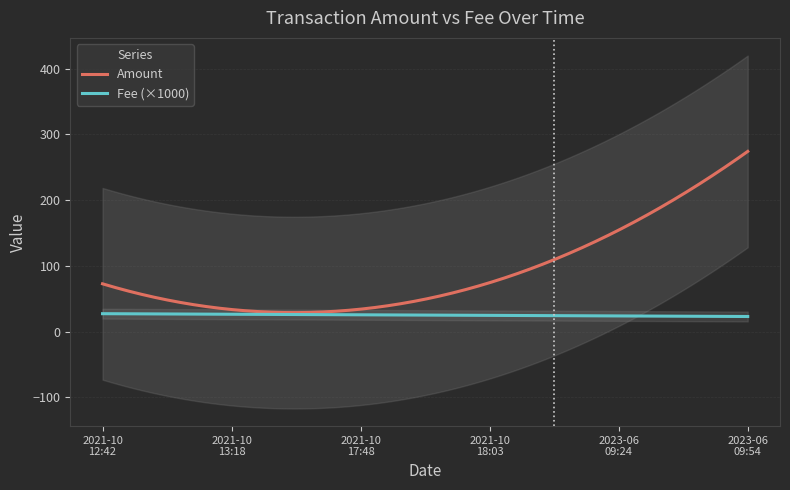

True or false: Amount has more than 2 interior local peaks.

False